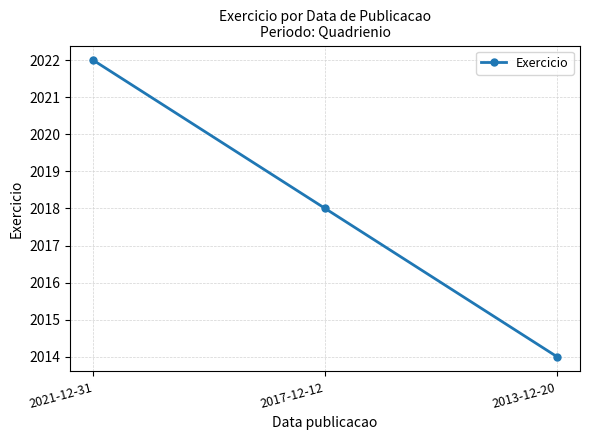

What is the label of the 3rd point from the left?

2013-12-20